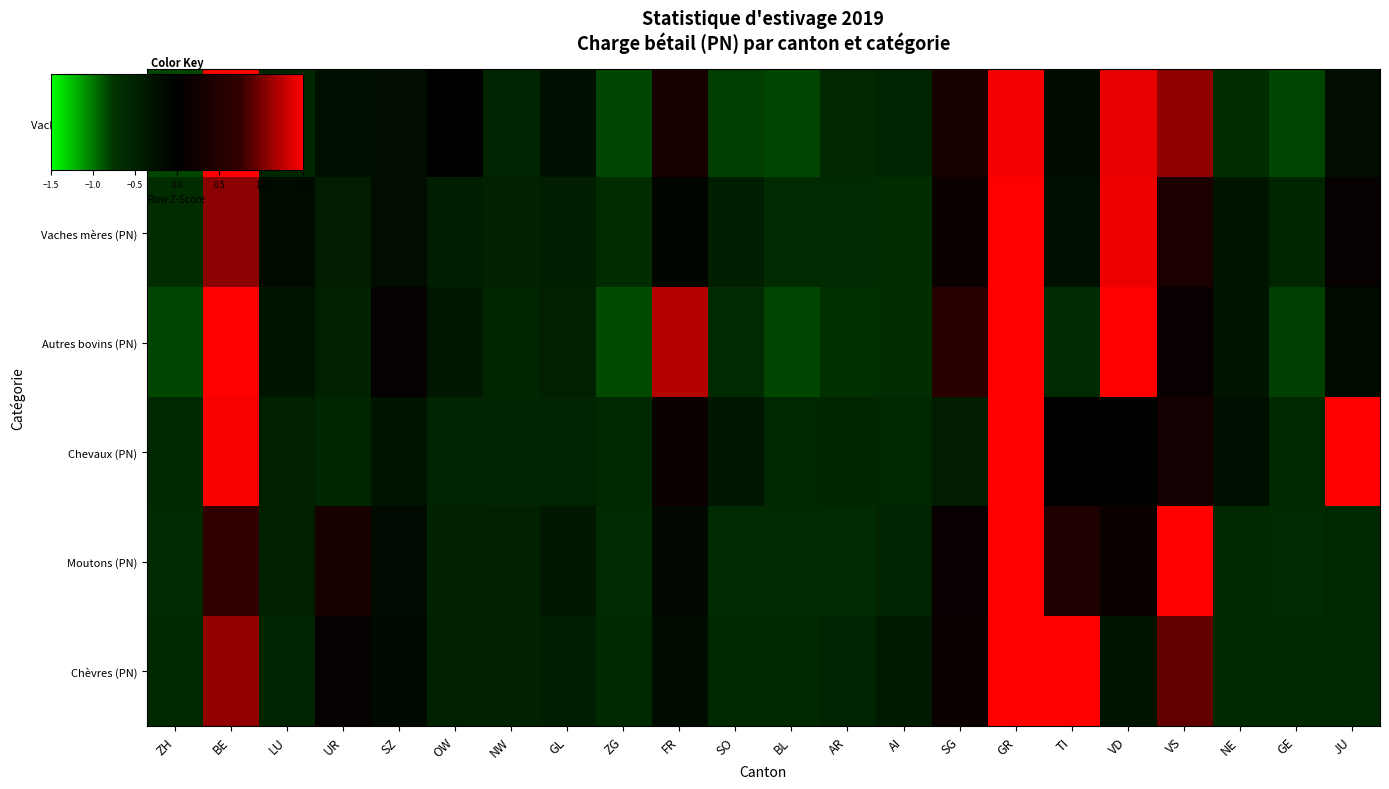

How many distinct data groups are displayed?

6